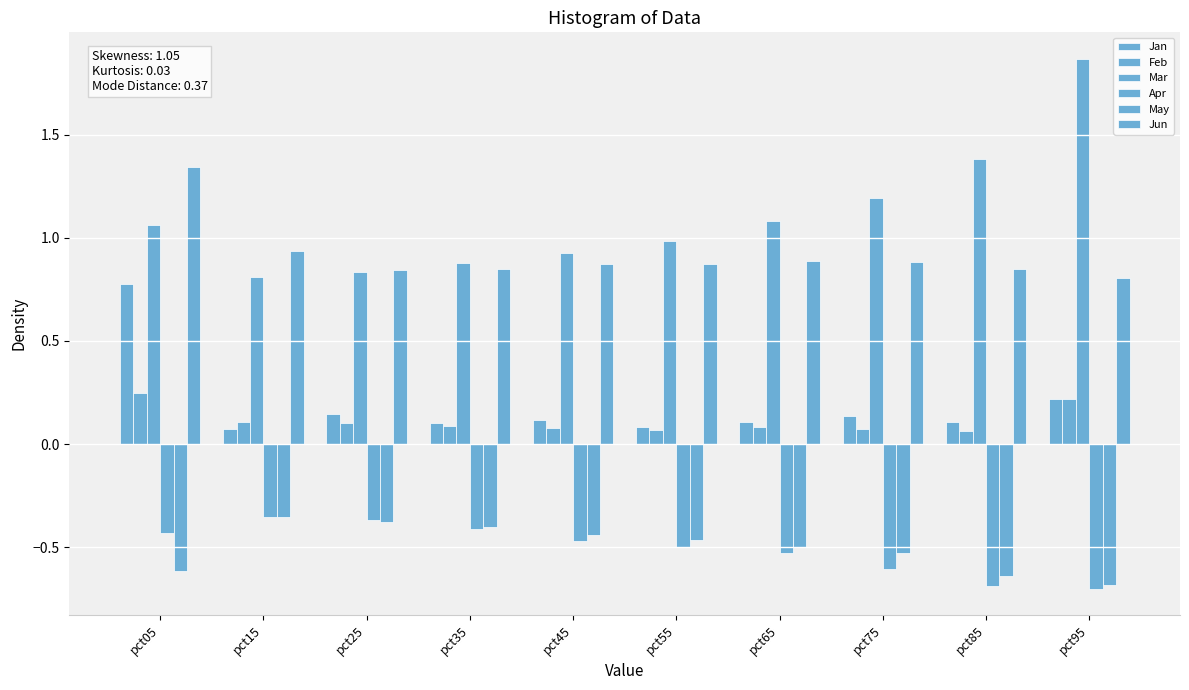

Is the value of May at pct65 greater than the value of Mar at pct25?

No